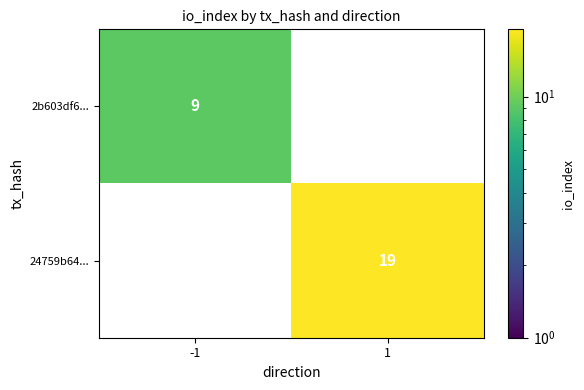

The value of 24759b64... at 1 is 28. True or false?

False